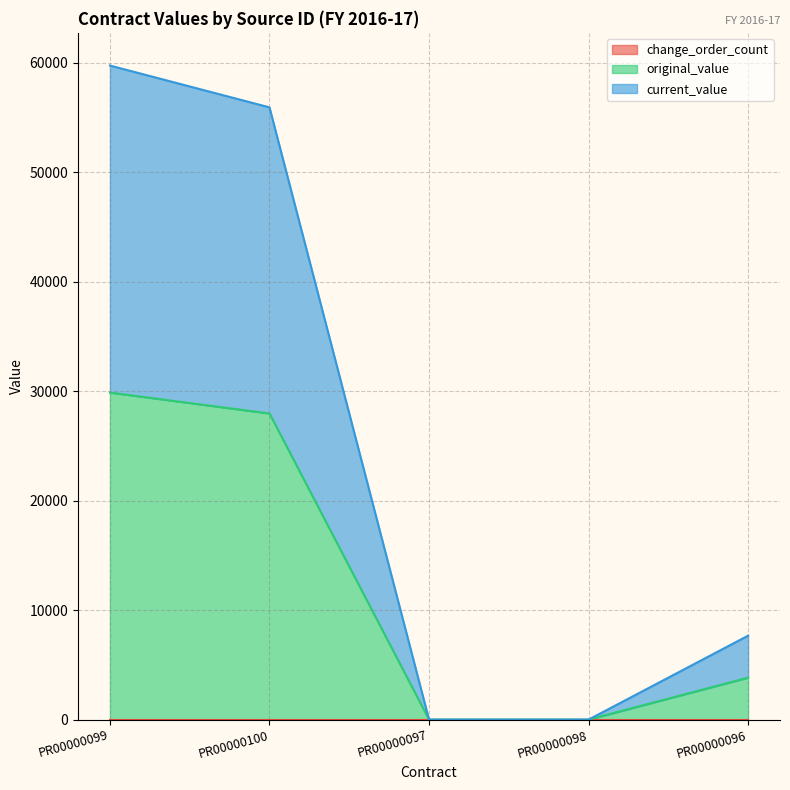

What is the total value across all series at PR00000100?

83878.6